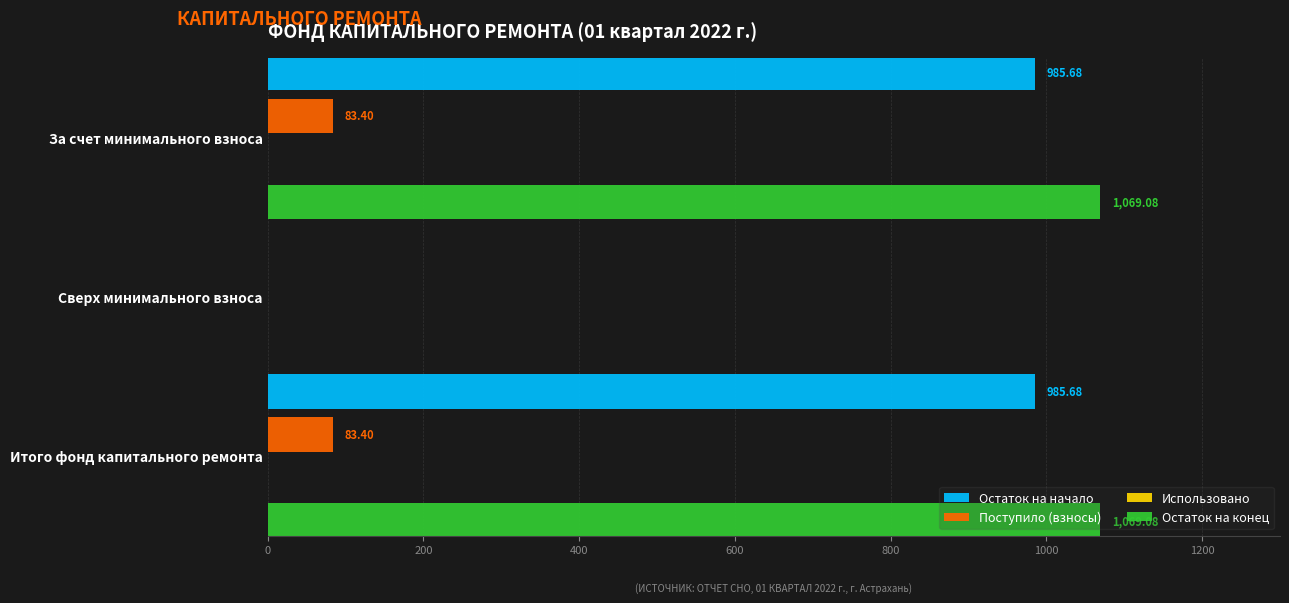

Between Итого фонд капитального ремонта and Сверх минимального взноса, which is larger?

Итого фонд капитального ремонта